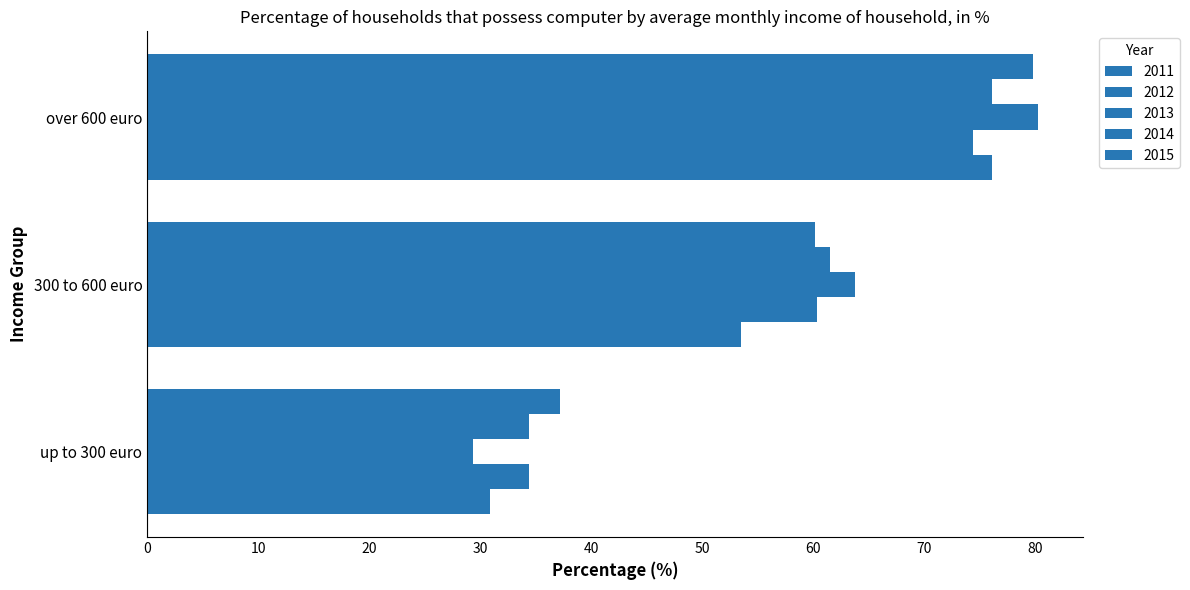

Which series has the widest spread of values?

2013